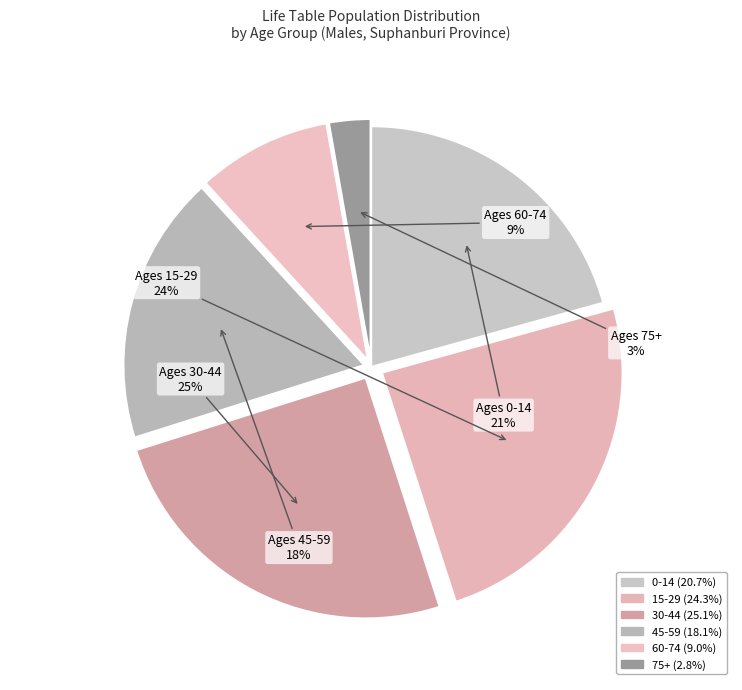

How many segments does this pie chart have?

6